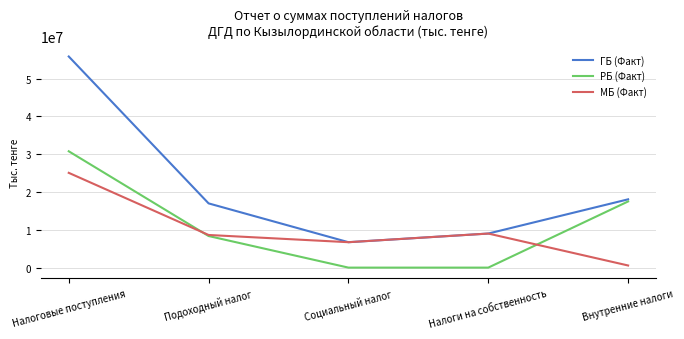

What is the difference between the МБ (Факт) values at Налоги на собственность and Внутренние налоги?

8446464